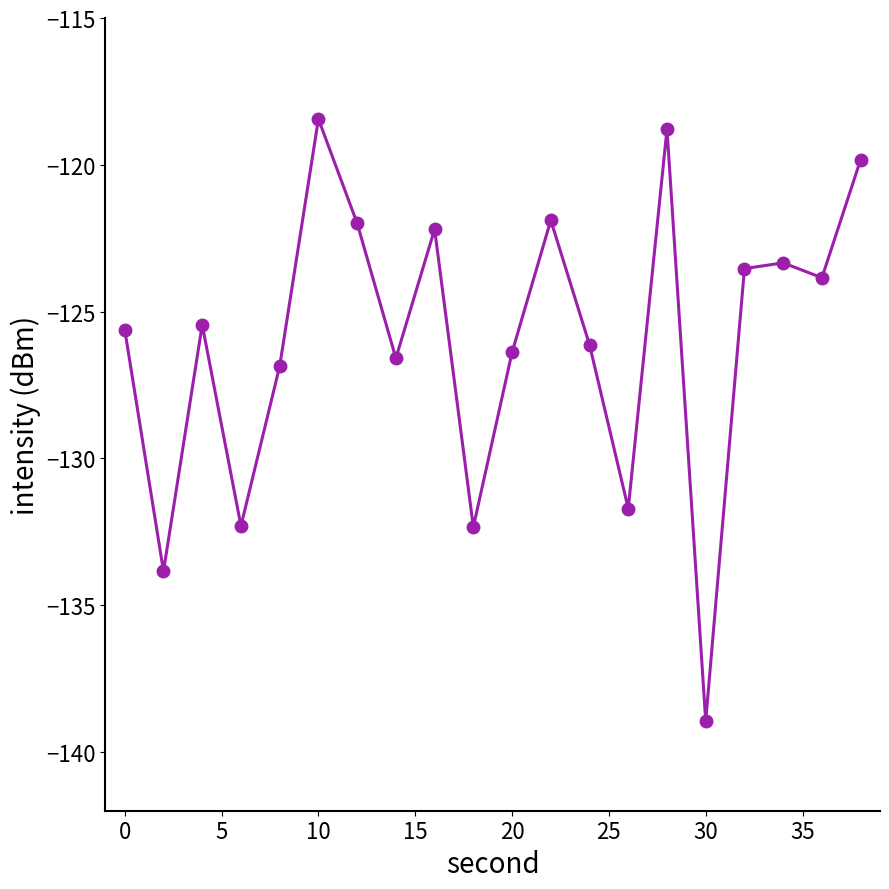

What is the average value?

-126.0